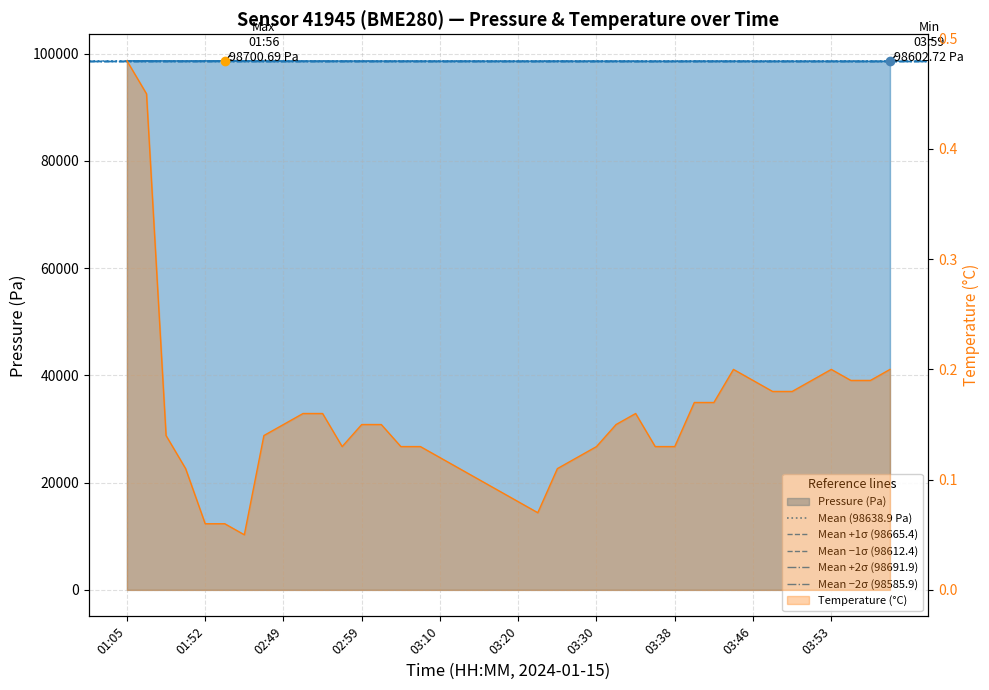

Which series reaches the minimum Y coordinate?

Mean −2σ (98585.9)